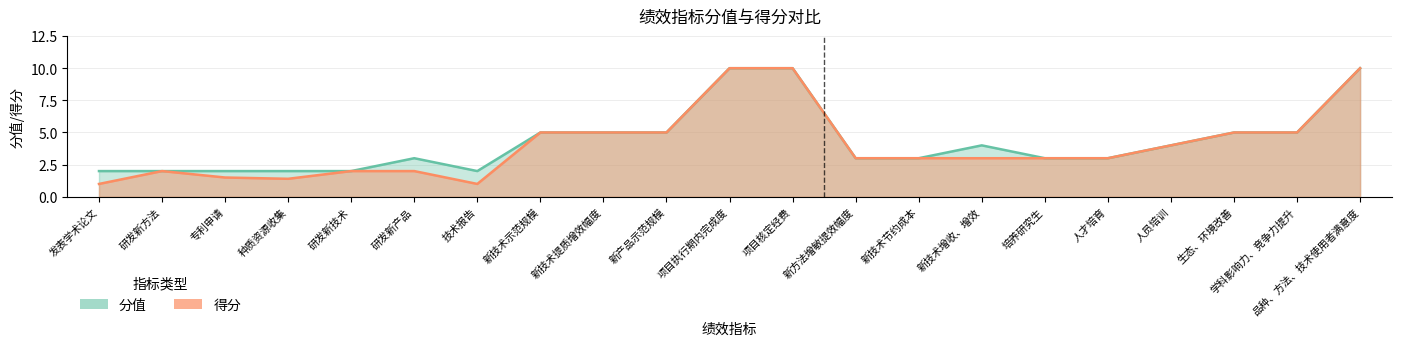

What is the highest value of the 分值 series?

10.0